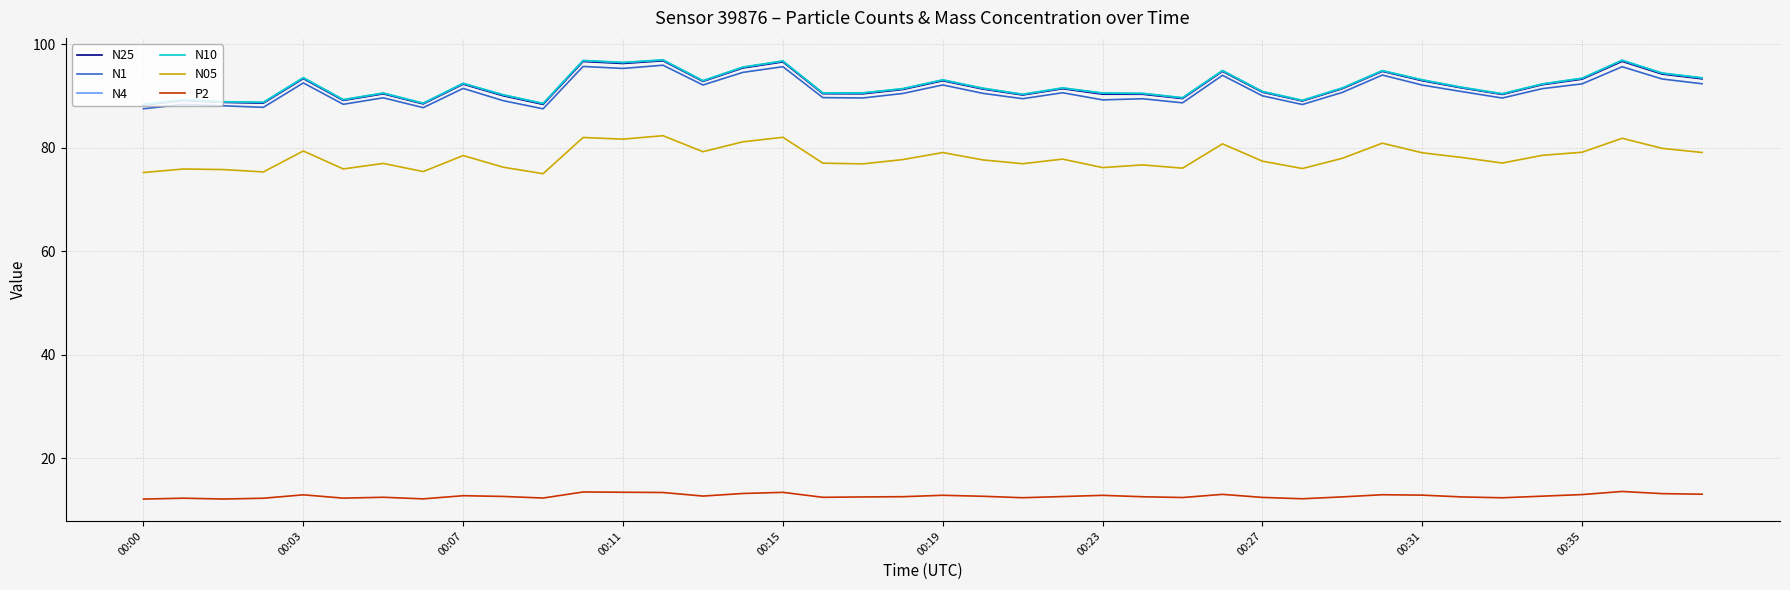

What is the minimum value shown in the chart?

12.1